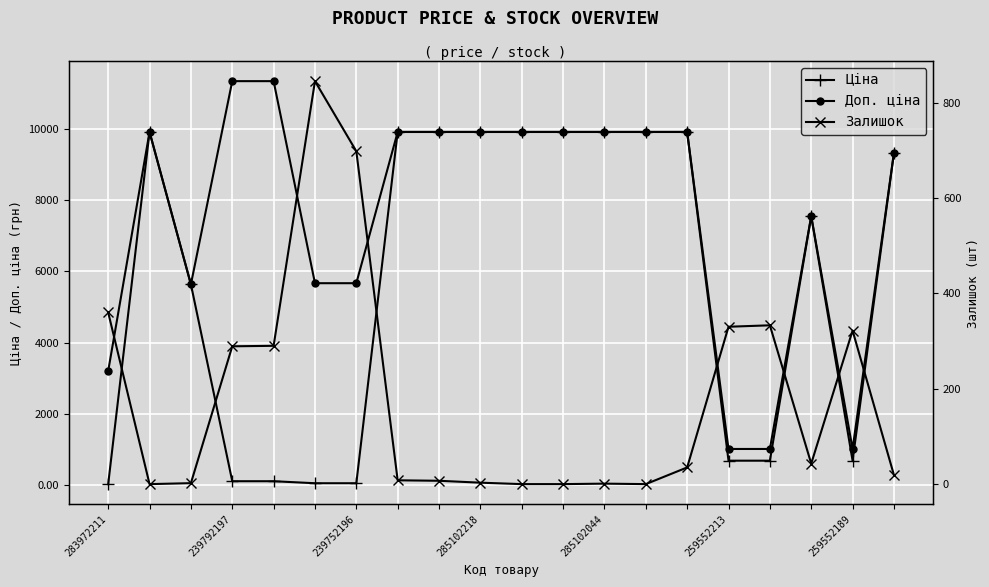

Read the Доп. ціна value at 259552213.

1017.8